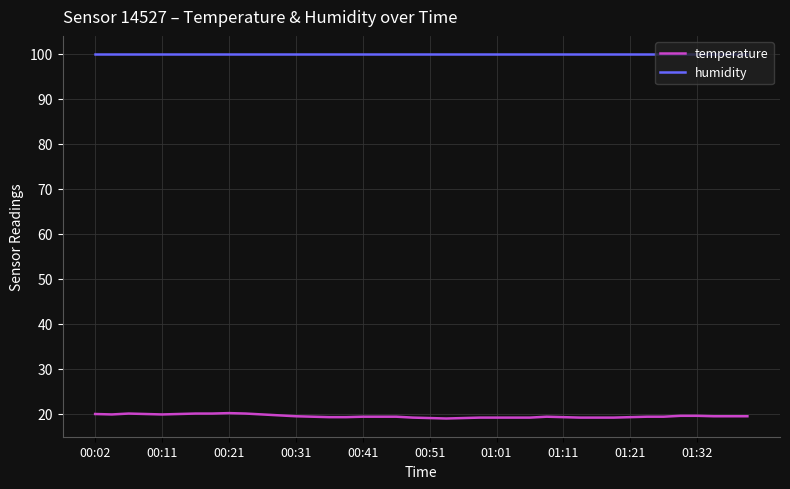

What is the highest value of the humidity series?

99.9